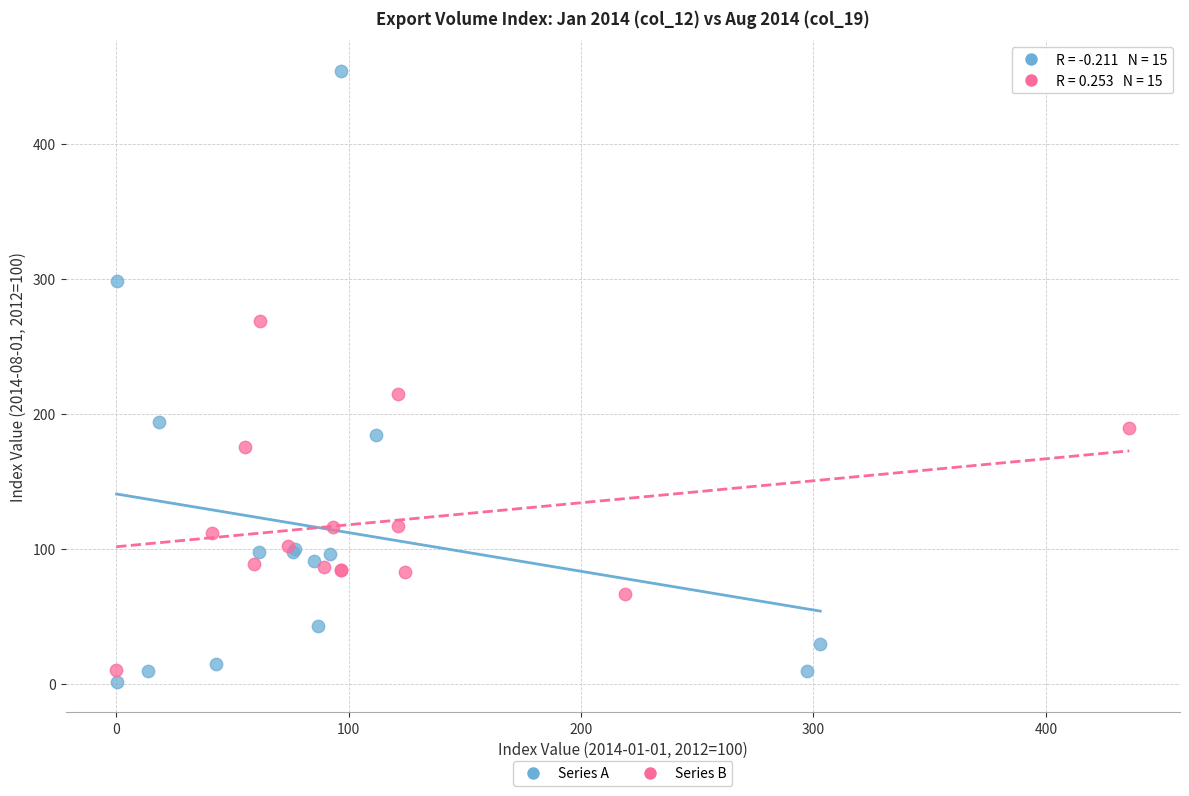

Which series has the widest spread of Y values?

Series A